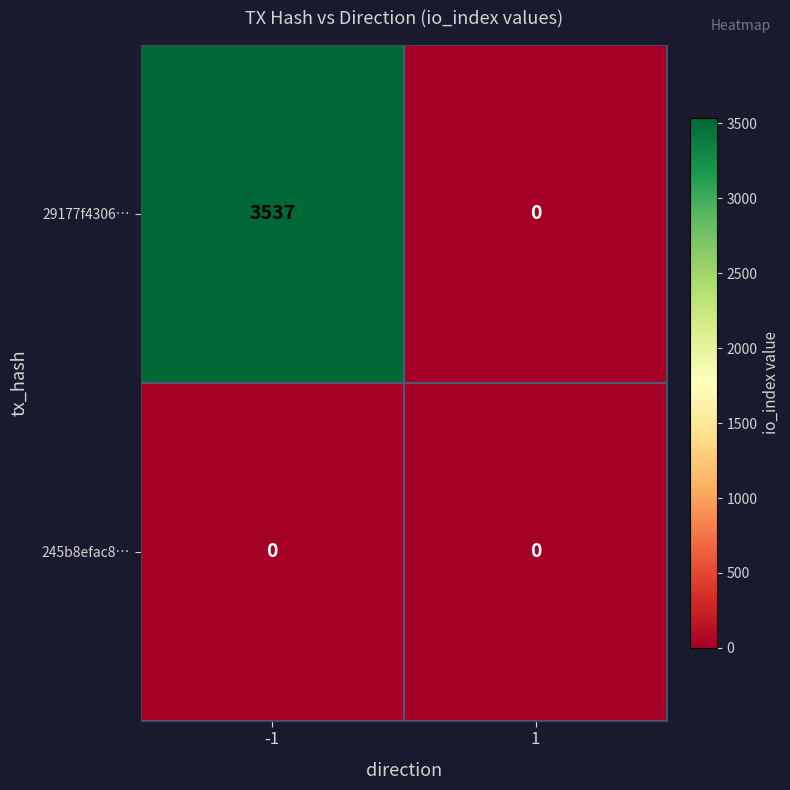

Rank the series at -1 from lowest to highest value.

245b8efac8…, 29177f4306…